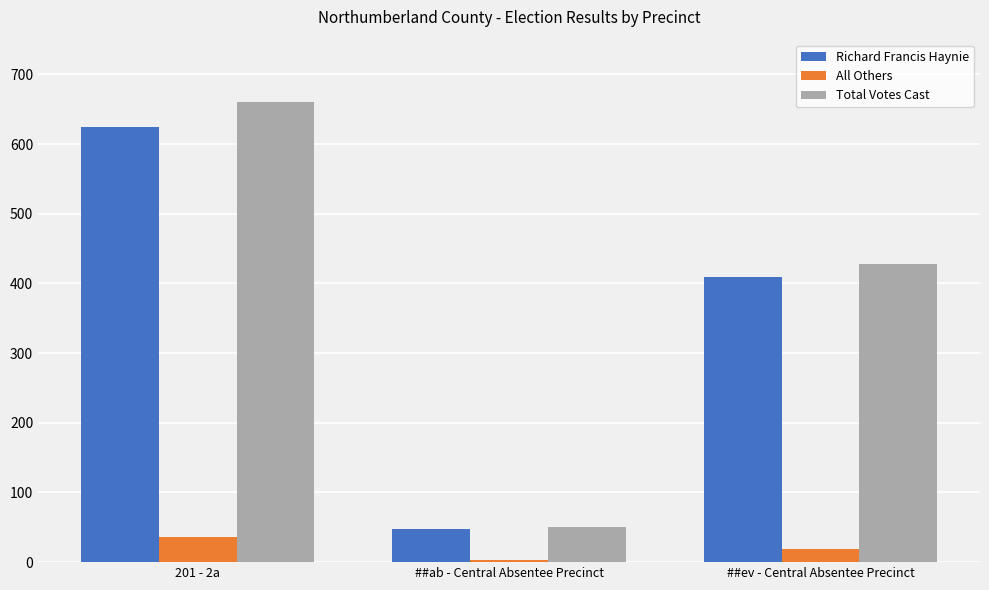

At which label is All Others closest to 19?

##ev - Central Absentee Precinct